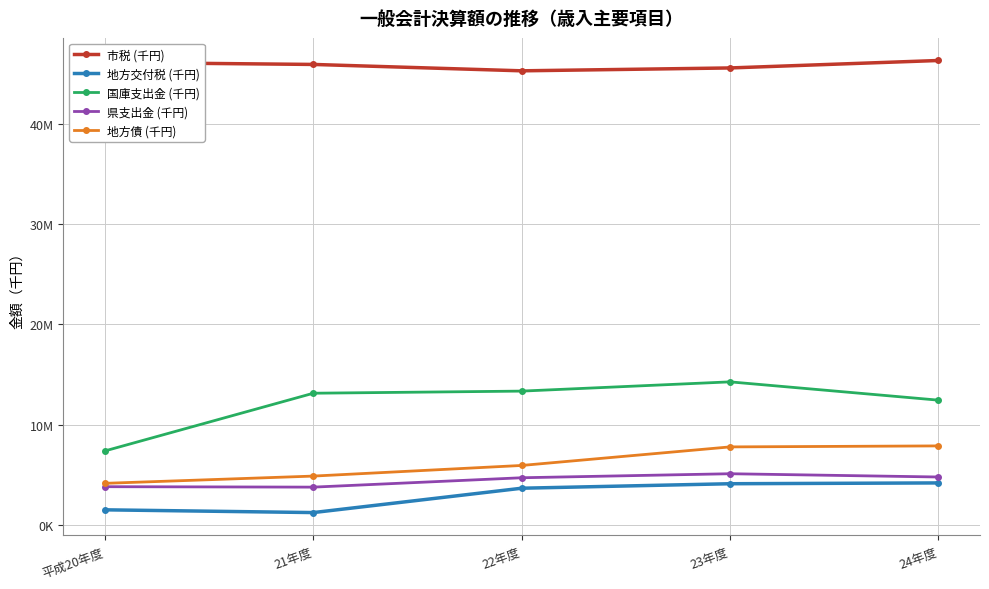

What are all the series names shown in the legend?

市税 (千円), 地方交付税 (千円), 国庫支出金 (千円), 県支出金 (千円), 地方債 (千円)